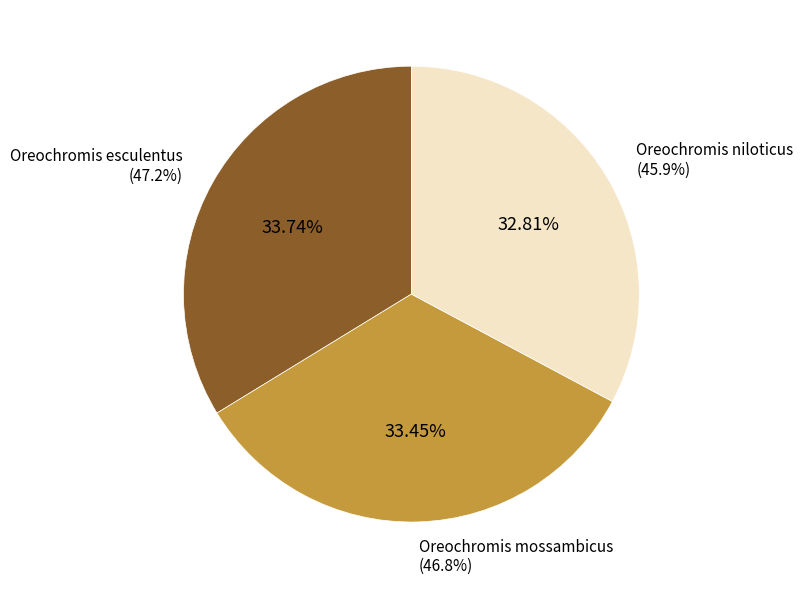

True or false: Oreochromis mossambicus accounts for 42% of the total.

False